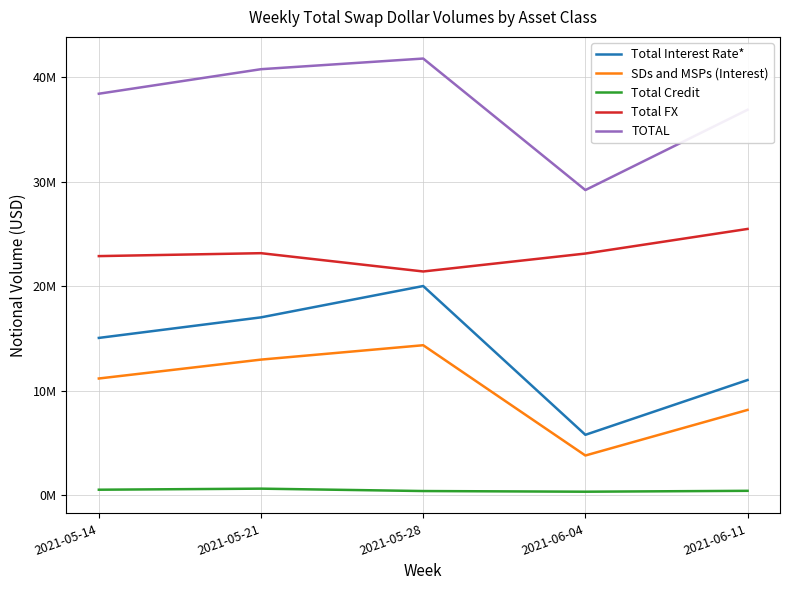

Reading left to right, extract all data points from this chart.

Total Interest Rate*: 15042026	17009966	20010034	5763475	11009684
SDs and MSPs (Interest): 11155936	12964807	14341766	3782423	8146808
Total Credit: 506387	607928	379003	315890	399960
Total FX: 22875260	23155160	21403418	23120529	25477035
TOTAL: 38423674	40773054	41792455	29199894	36886678